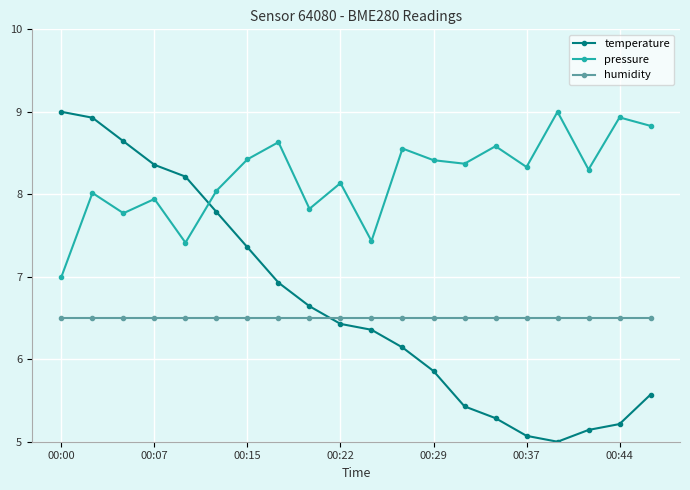

What is the value of the temperature point at the 19th from the left?

5.2